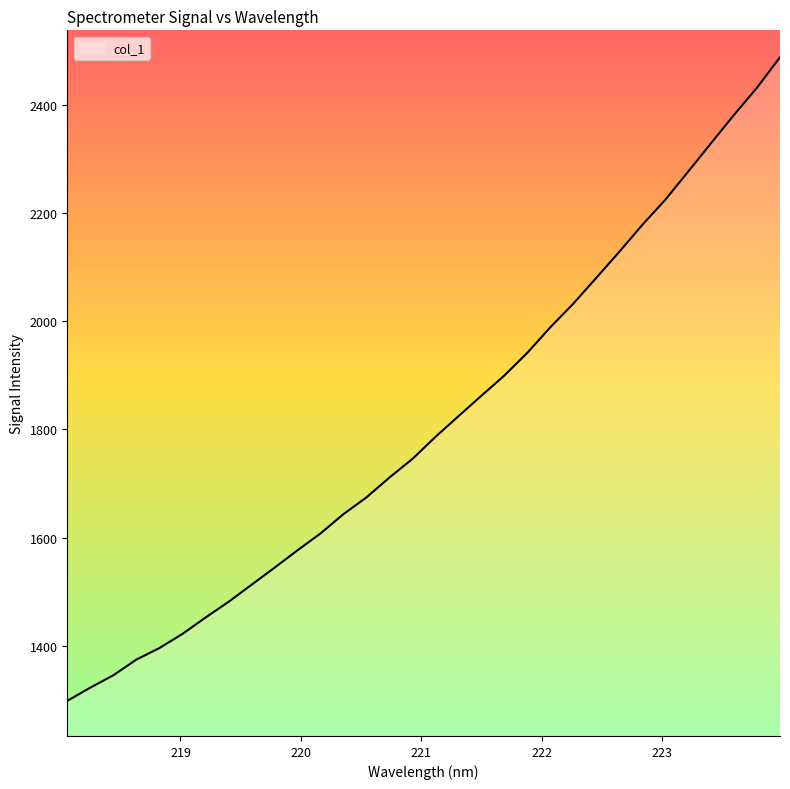

What is the maximum value shown in the chart?

2487.7